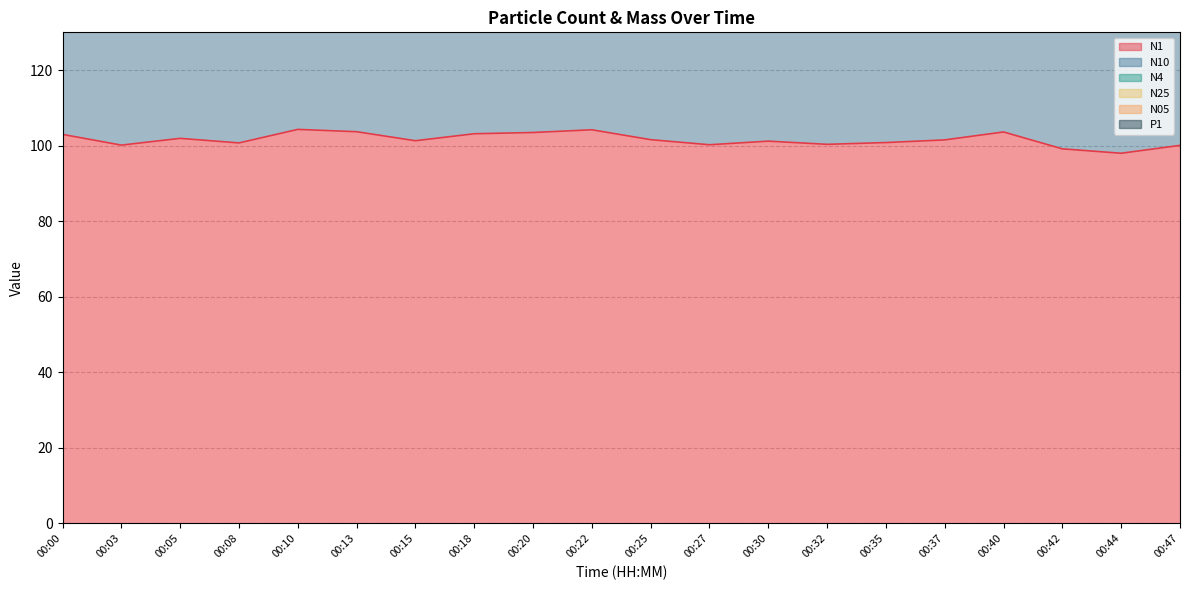

Which category has the highest value in the N25 series?

00:10